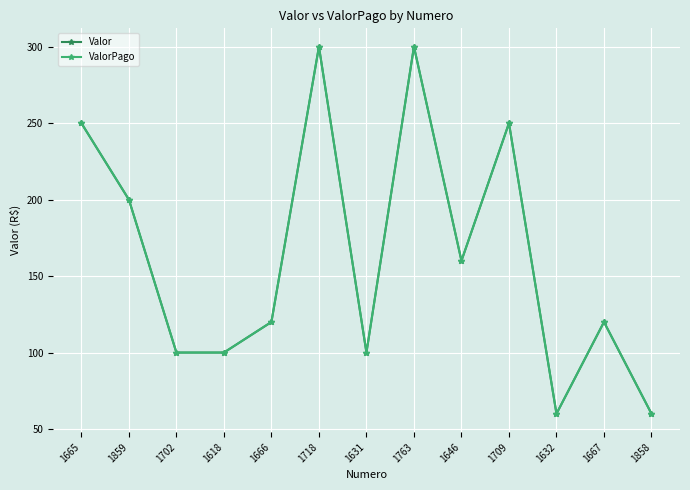

What is the label of the 8th point from the left?

1763